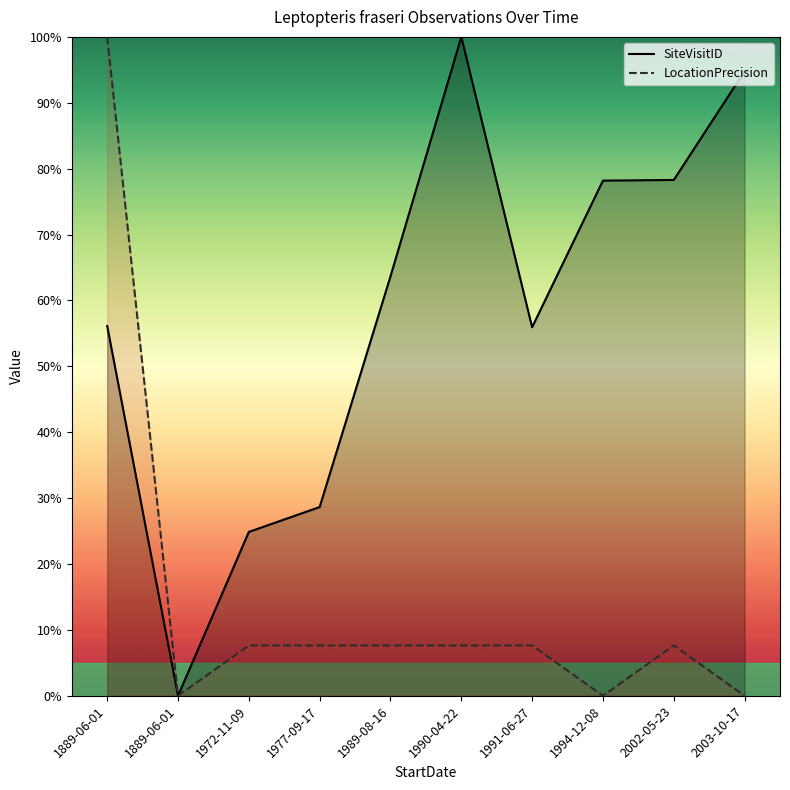

True or false: LocationPrecision and SiteVisitID cross at least once.

False